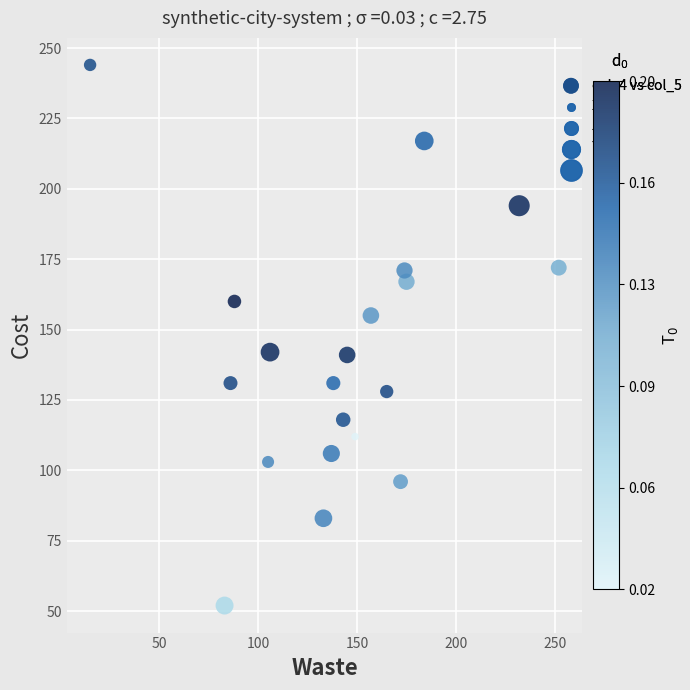

What is the range of Y values (max minus min)?

192